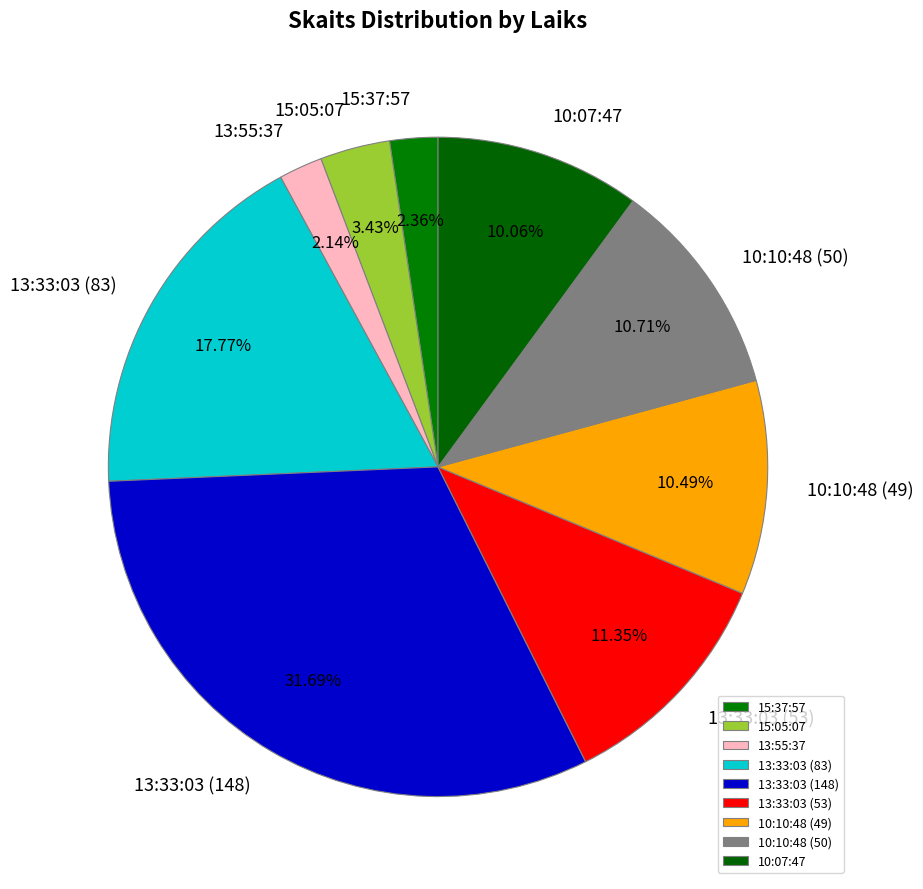

Is there a majority slice in this chart?

No